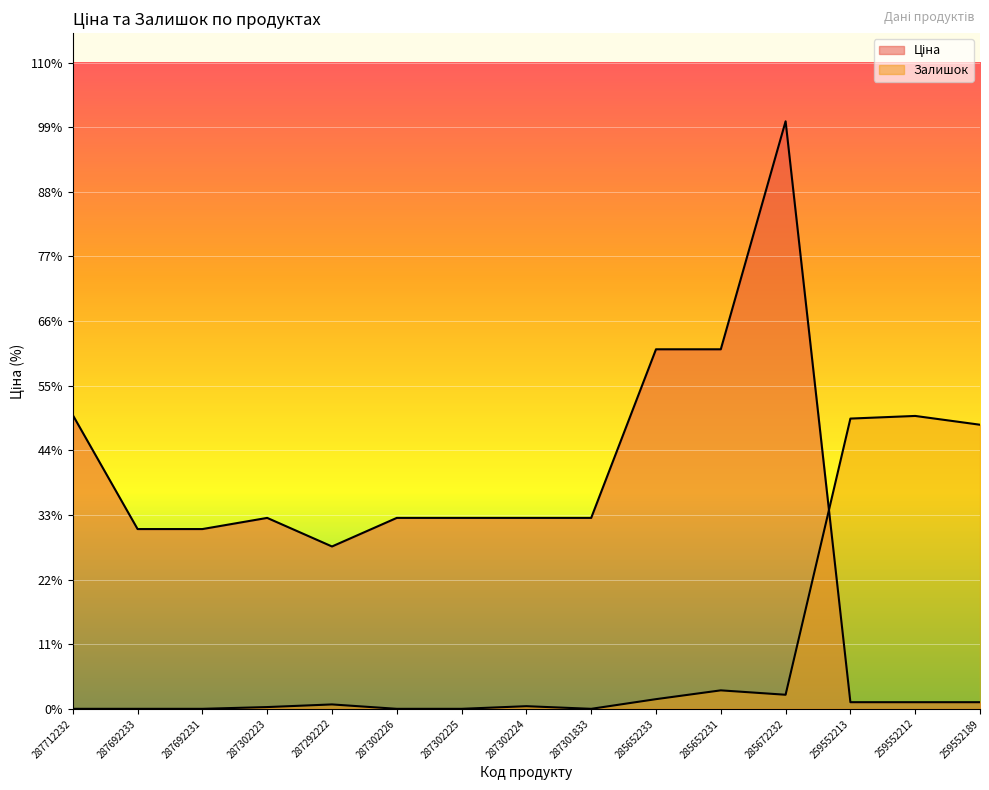

At which category is the sum across all series the highest?

285672232